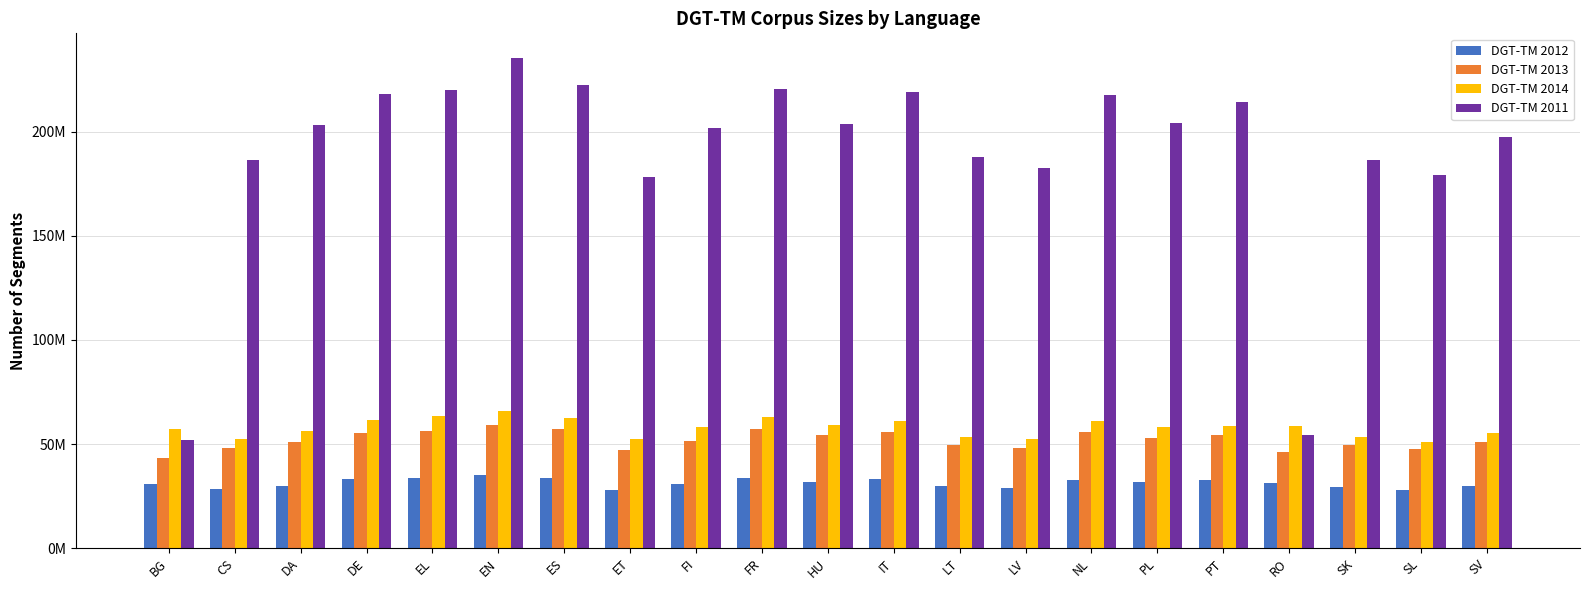

At which category is the sum across all series the highest?

EN